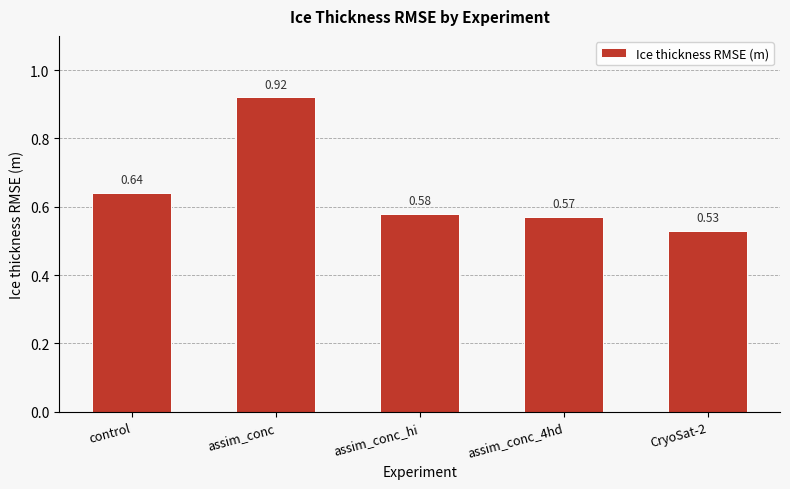

Is it true that the value at control is 0.3?

False